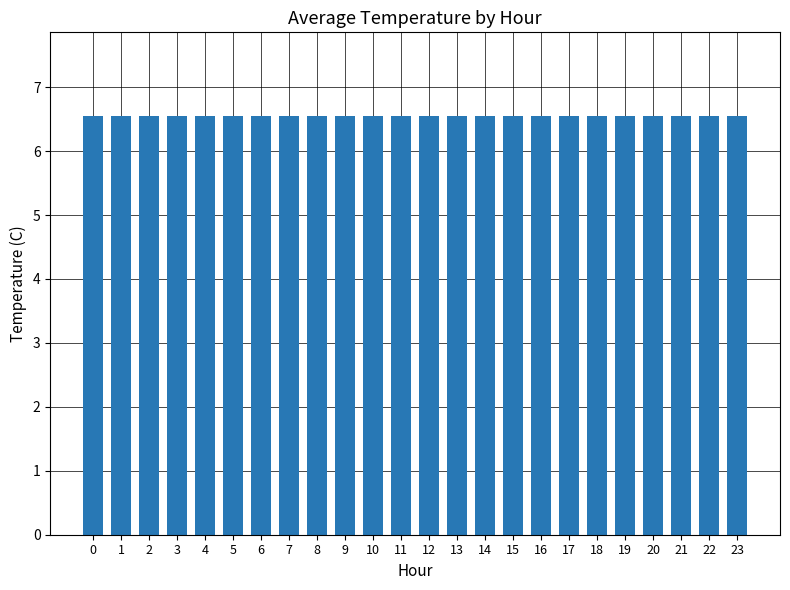

Count the values in the range 6 to 7.

24